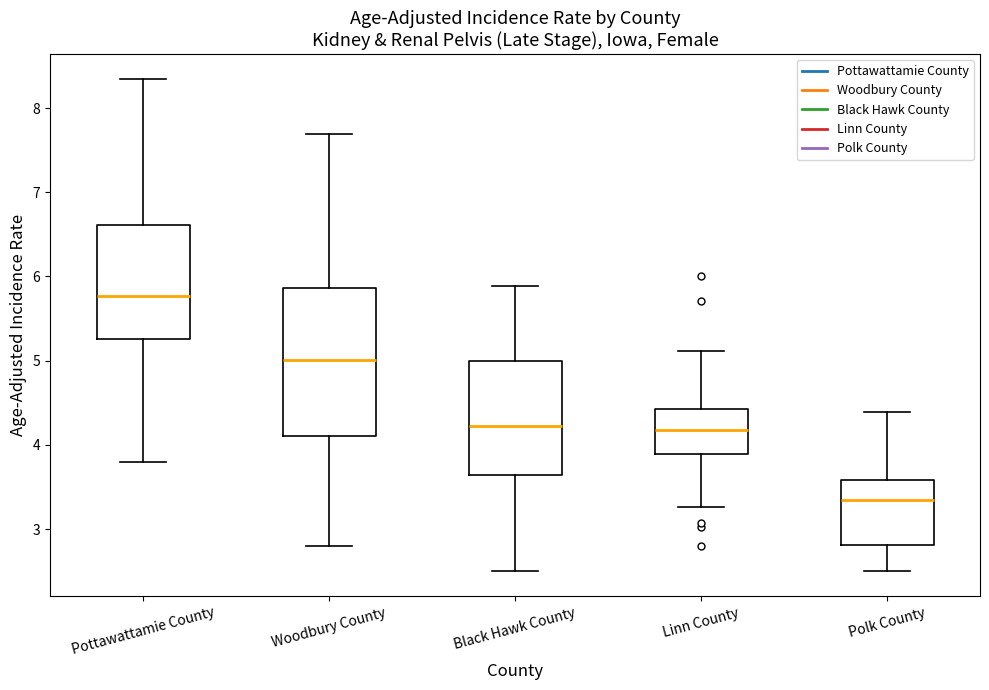

Comparing the boxes themselves (not the whiskers), which one is the tallest?

Woodbury County